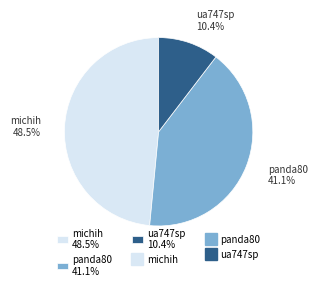

True or false: michih accounts for 38% of the total.

False